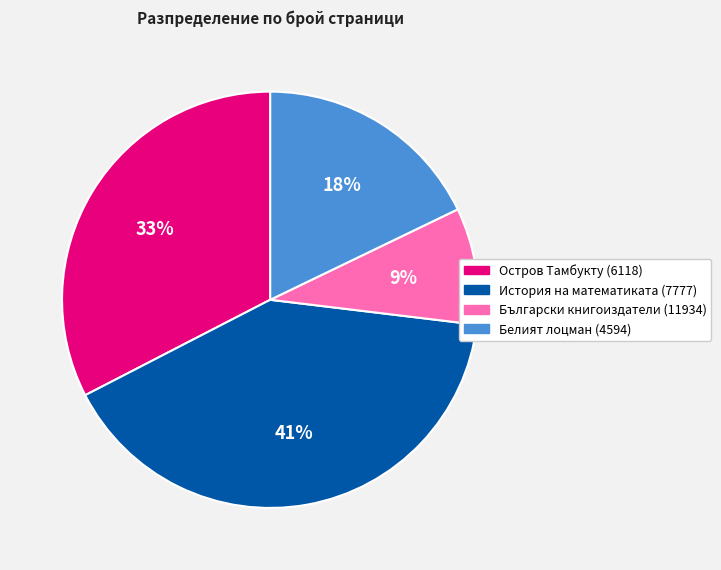

To the nearest percent, what is the difference between the История на математиката (7777) and Остров Тамбукту (6118) slice percentages?

8%